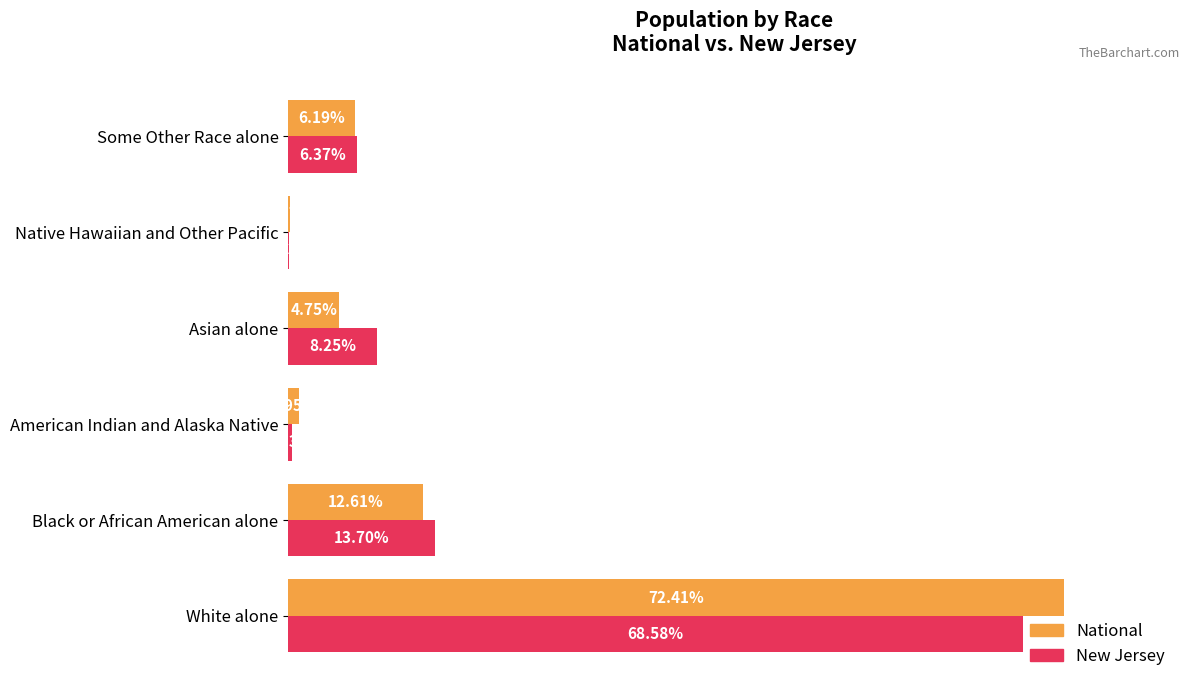

Which series has the largest total across all categories?

New Jersey